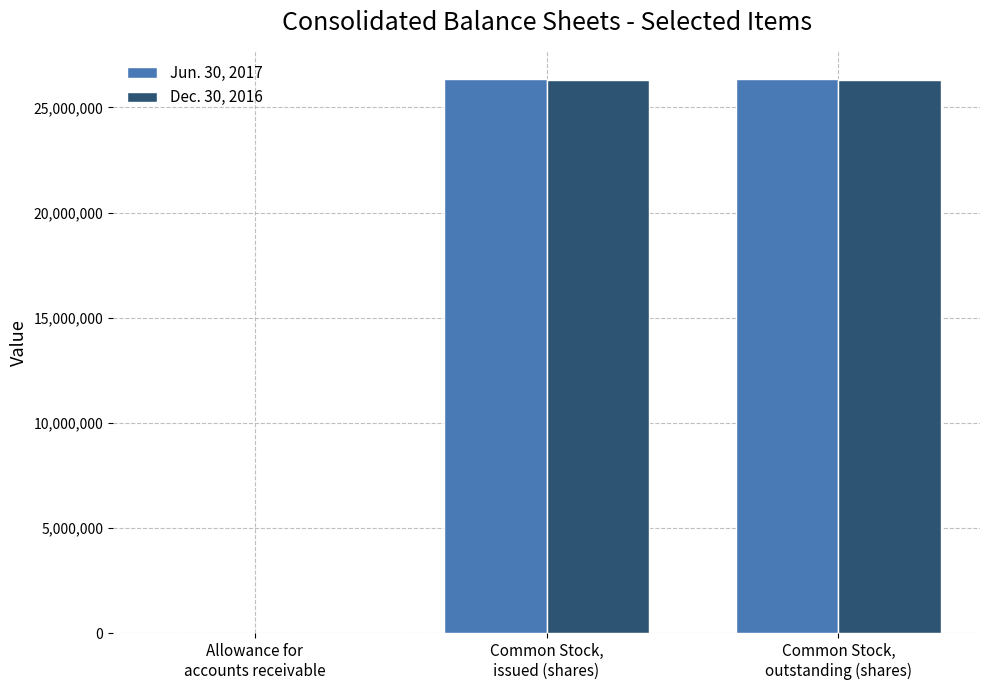

Are the bars horizontal?

No